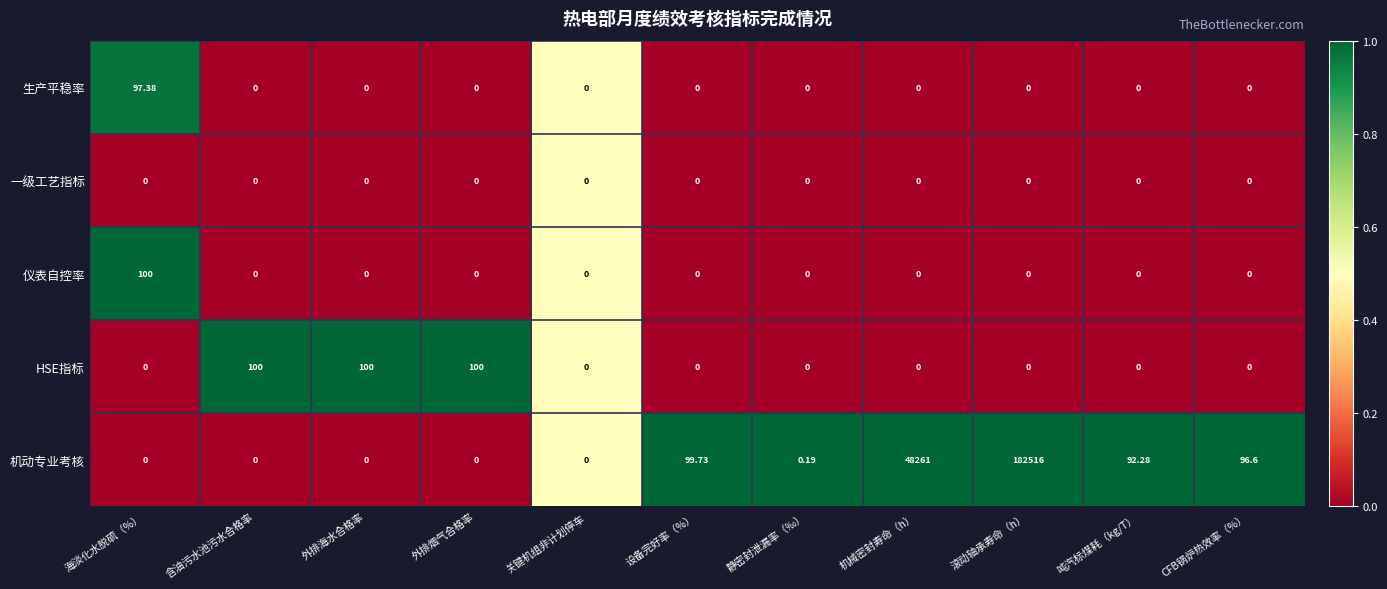

Which category has the highest value across all series?

滚动轴承寿命（h）